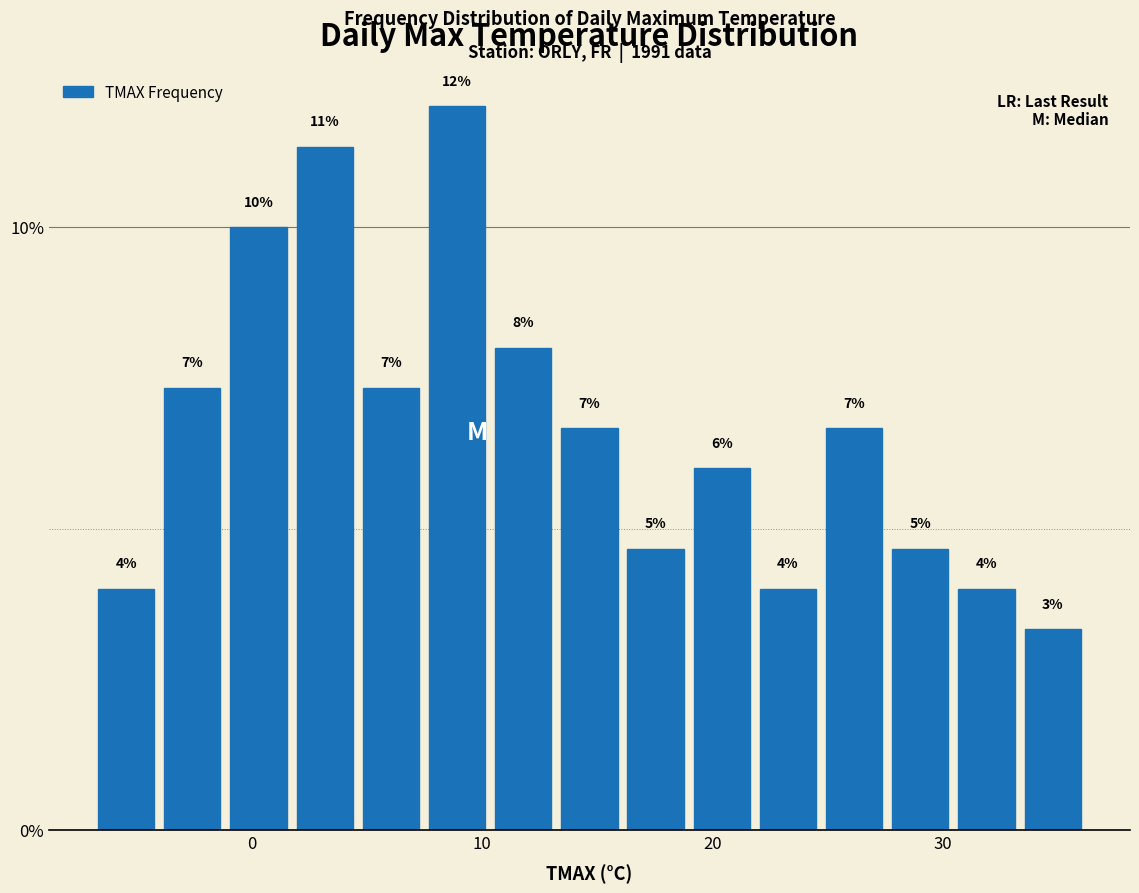

Read against the x-axis, roughly where is the centre of the tallest bar?

9